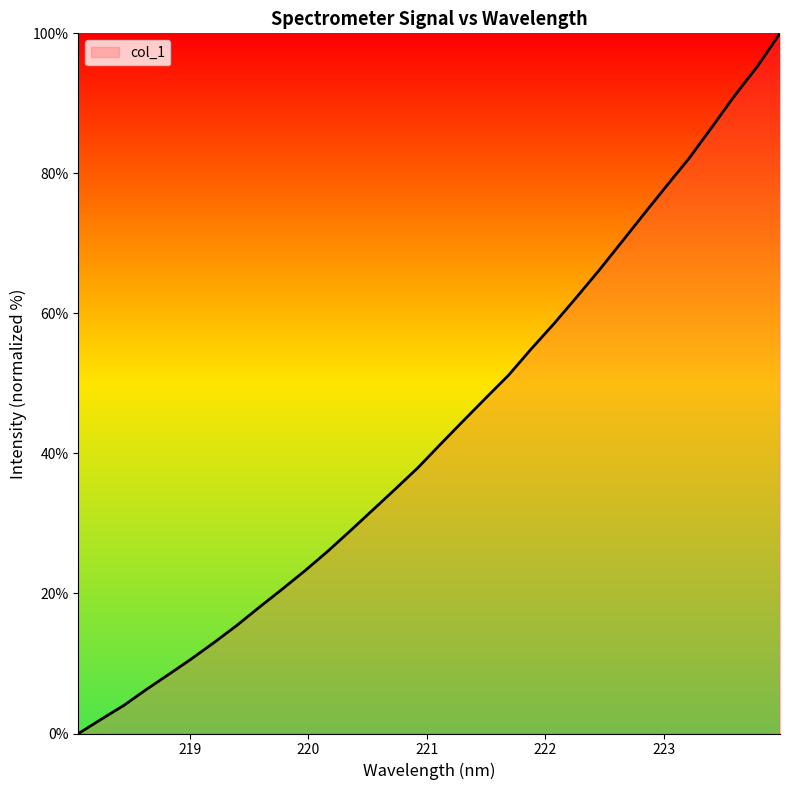

What is the difference between the maximum and minimum values?

100.0